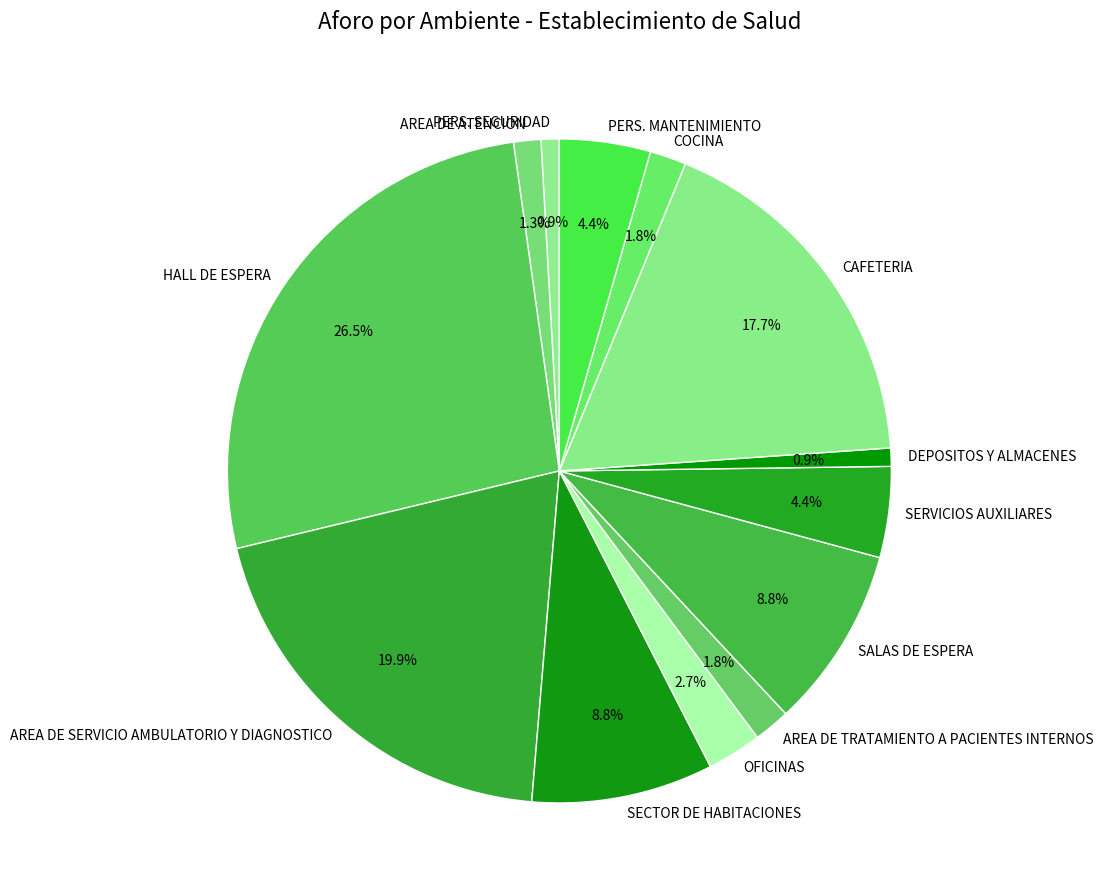

To the nearest percent, what is the difference between the largest and smallest slice percentages?

26%